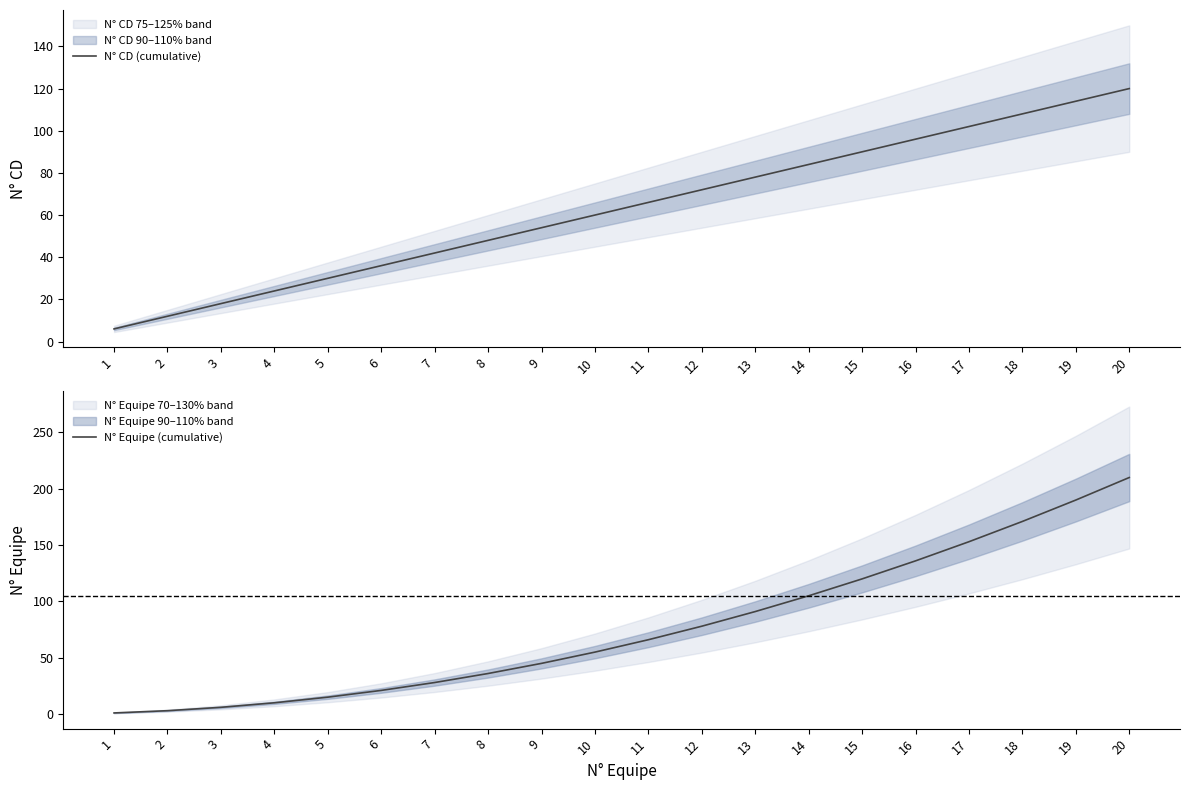

True or false: N° CD (cumulative) has a value of 4 at 3.

False